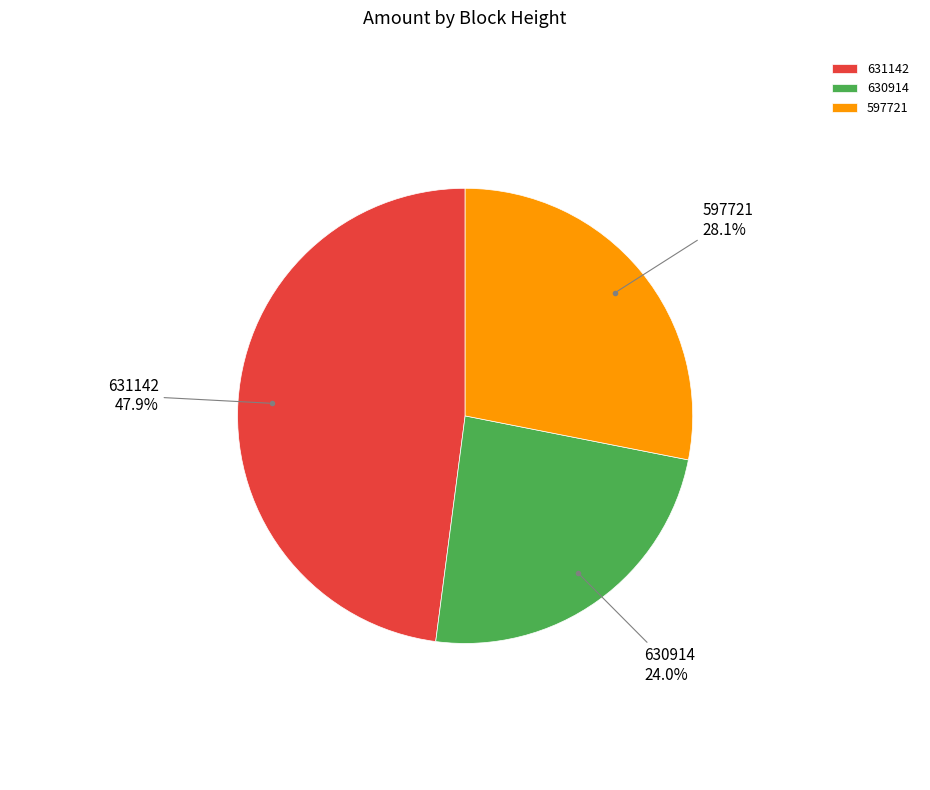

Does 597721 account for over 50% of the chart?

No